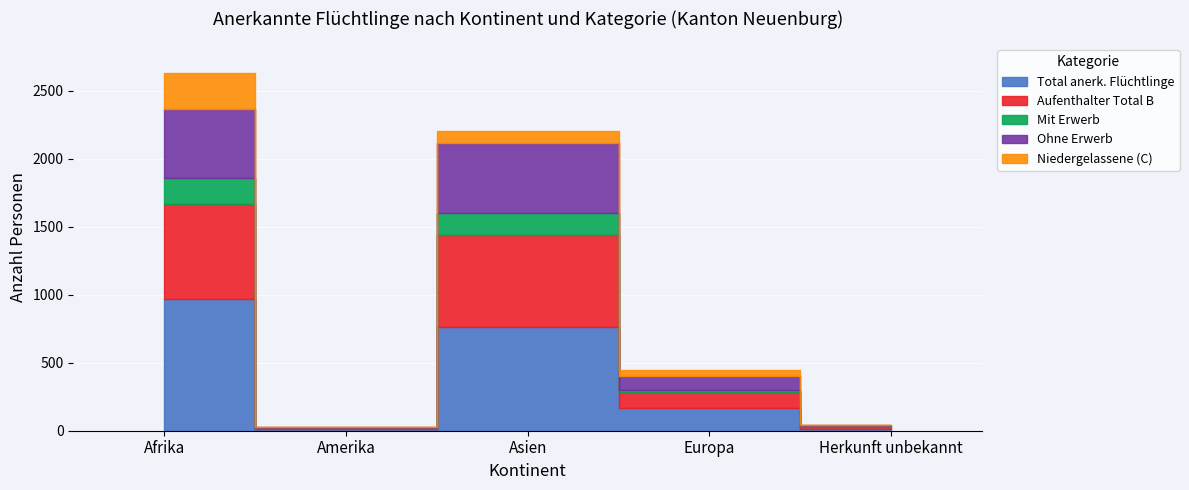

Which has a higher value, Herkunft unbekannt or Amerika?

Herkunft unbekannt